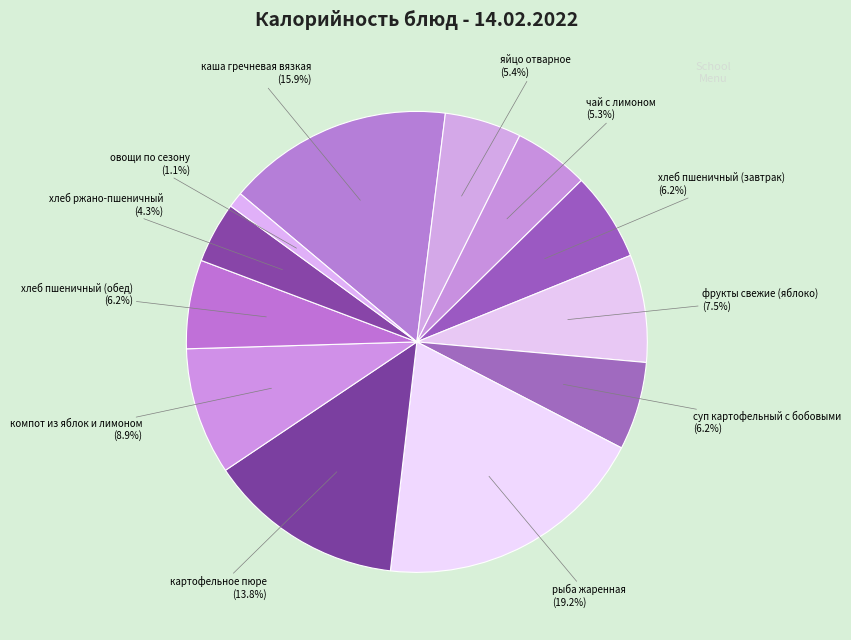

Which has a higher value, суп картофельный с бобовыми or компот из яблок и лимоном?

компот из яблок и лимоном